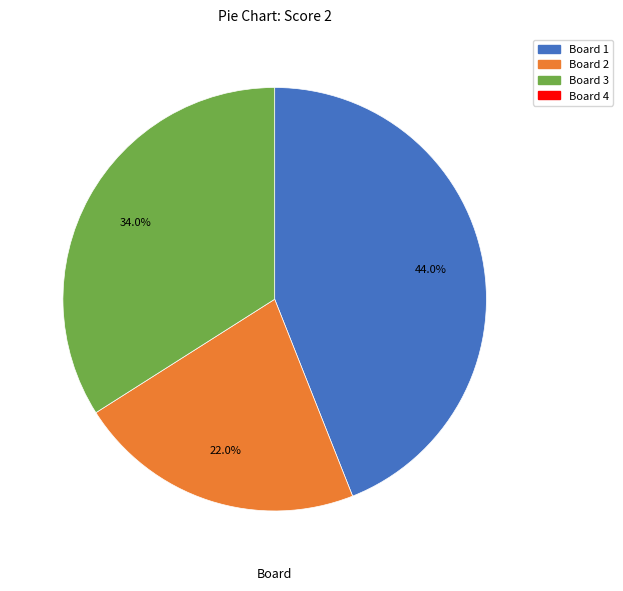

Is there a majority slice in this chart?

No